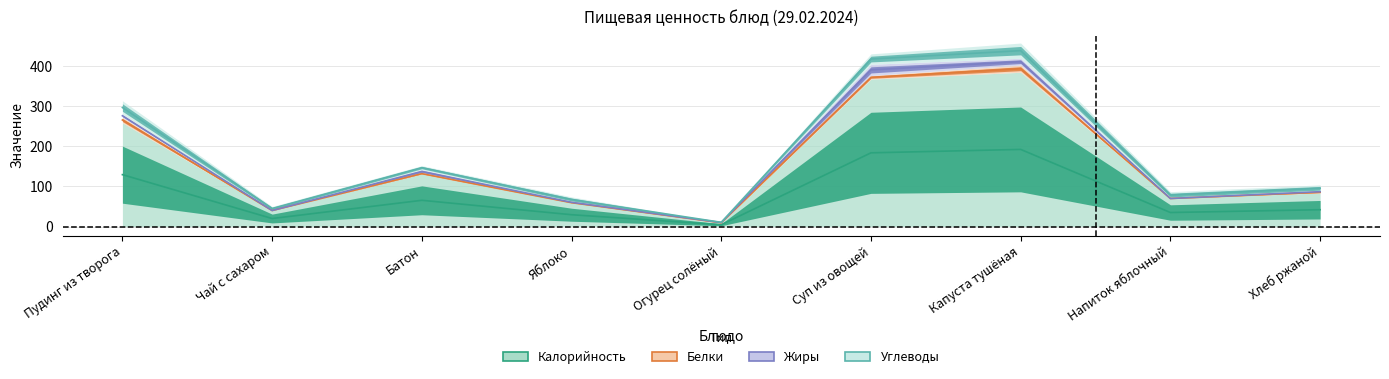

The Жиры series shows 28 at Суп из овощей. True or false?

True